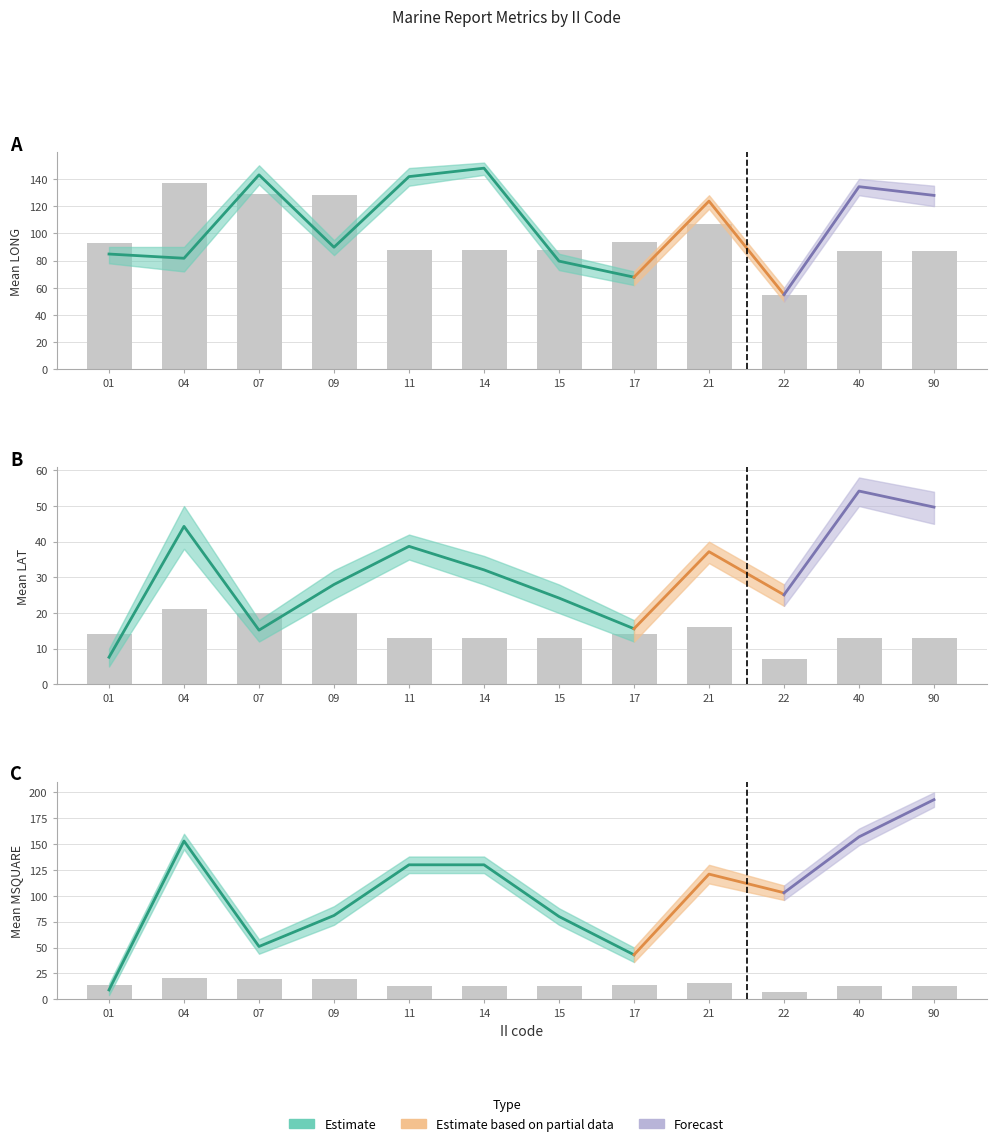

True or false: LAT_mean has a value of 21.6 at 07.

False